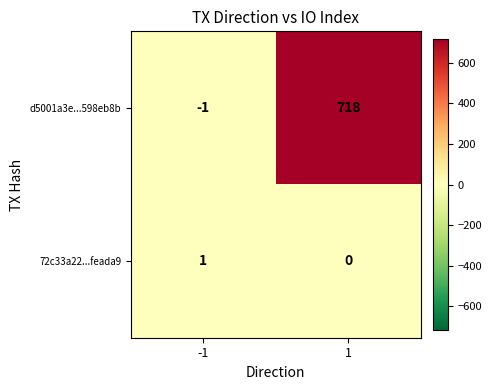

What is the spread (max minus min) of values at 1?

718